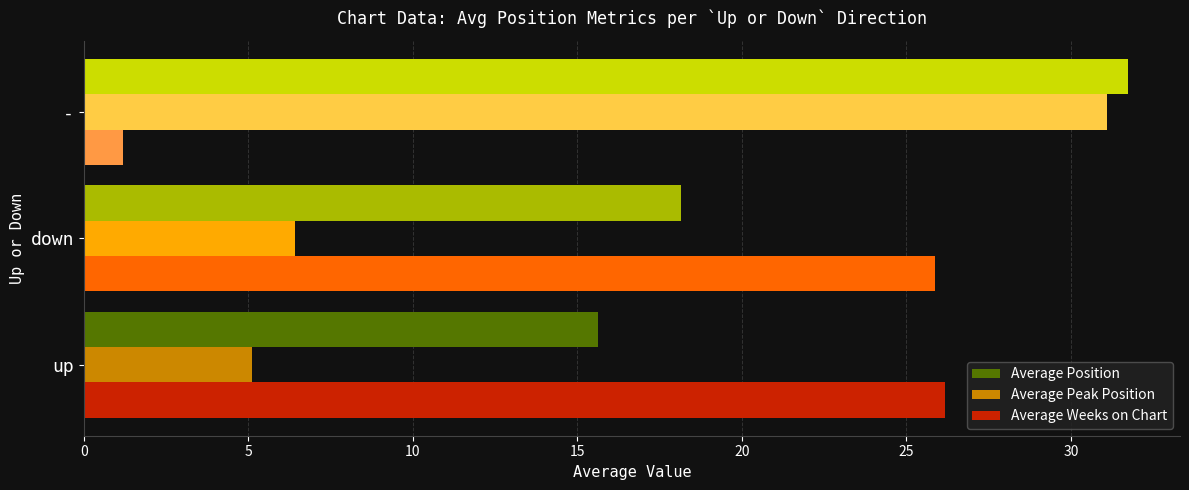

List the series in order of their overall mean, highest first.

Average Position, Average Weeks on Chart, Average Peak Position